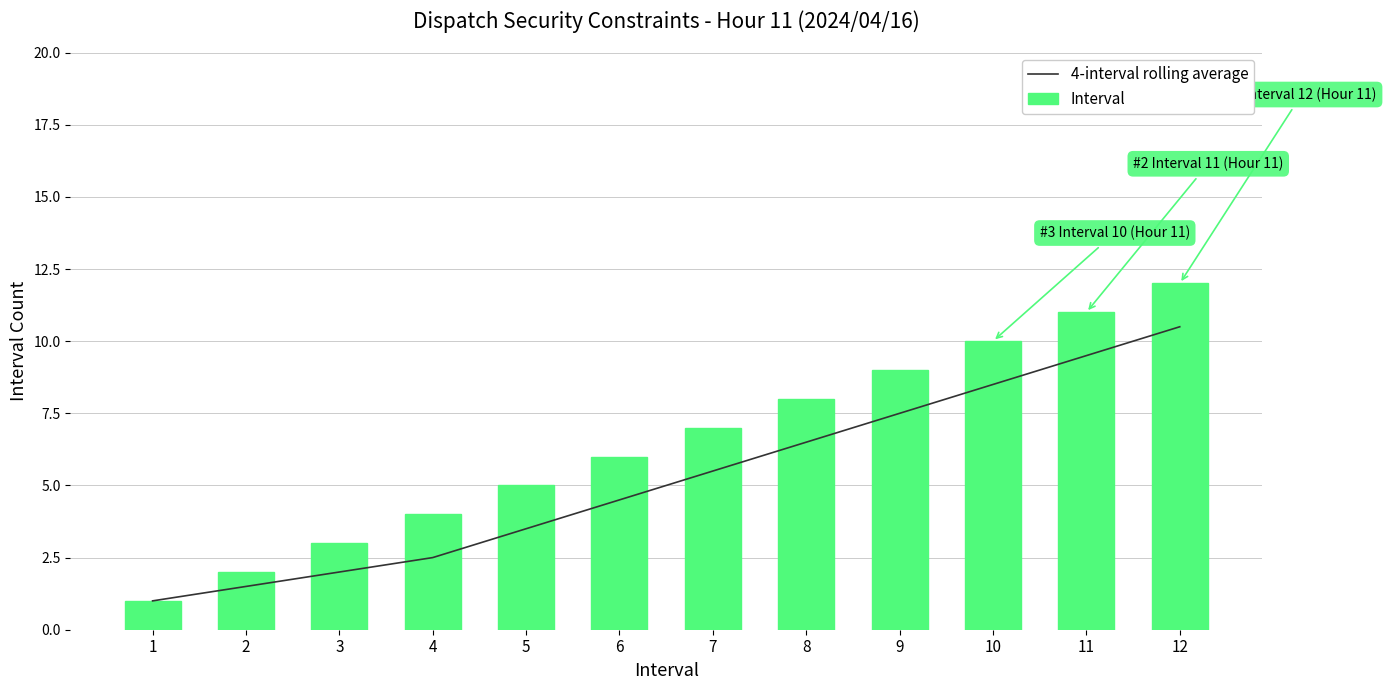

Count the number of data series in this chart.

2